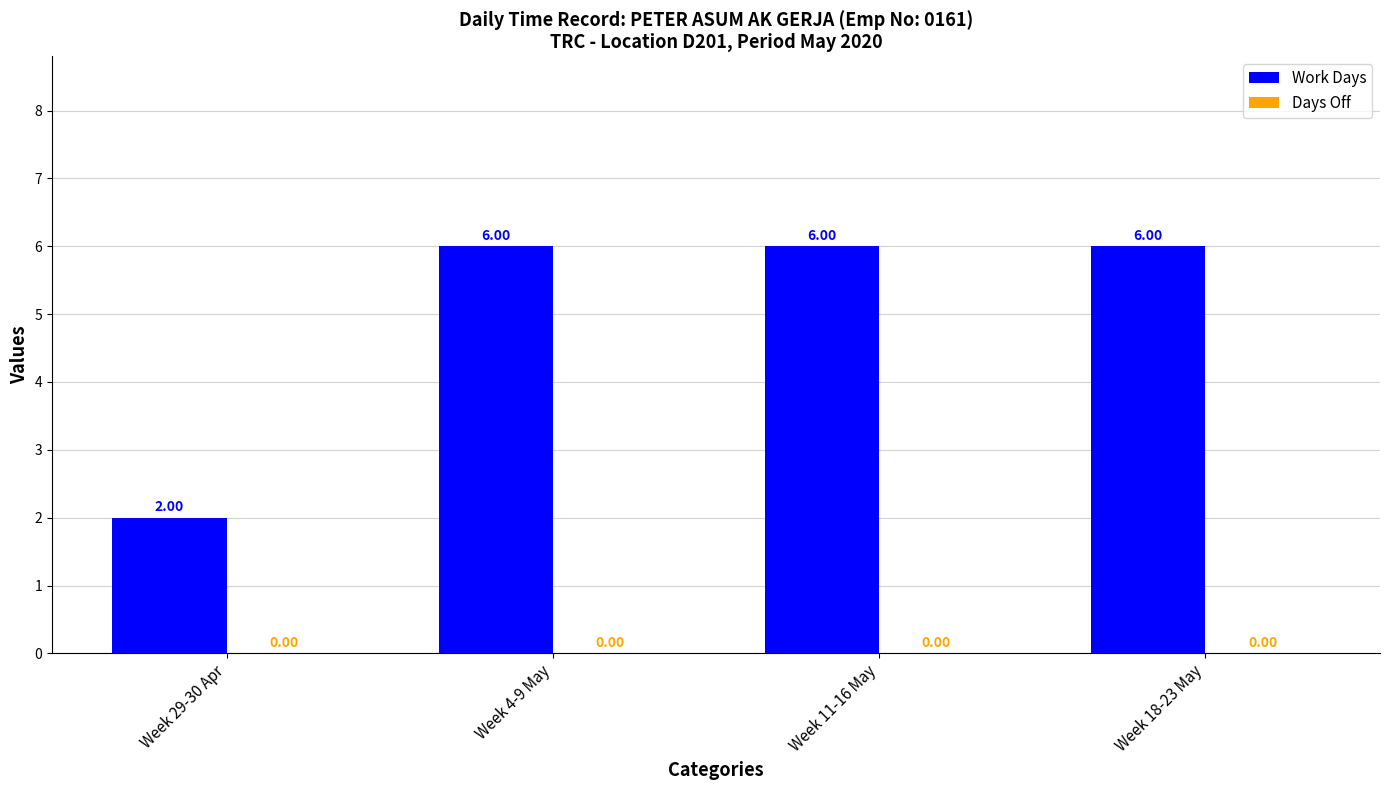

Approximately how many times larger is the value at Week 29-30 Apr compared to Week 18-23 May?

0.3